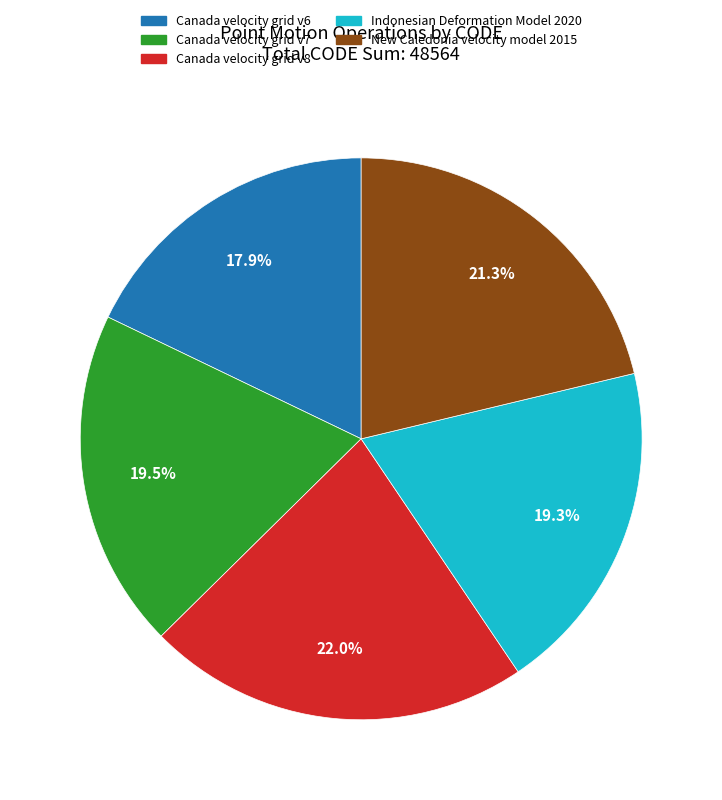

The Indonesian Deformation Model 2020 slice represents 5% of the pie. True or false?

False